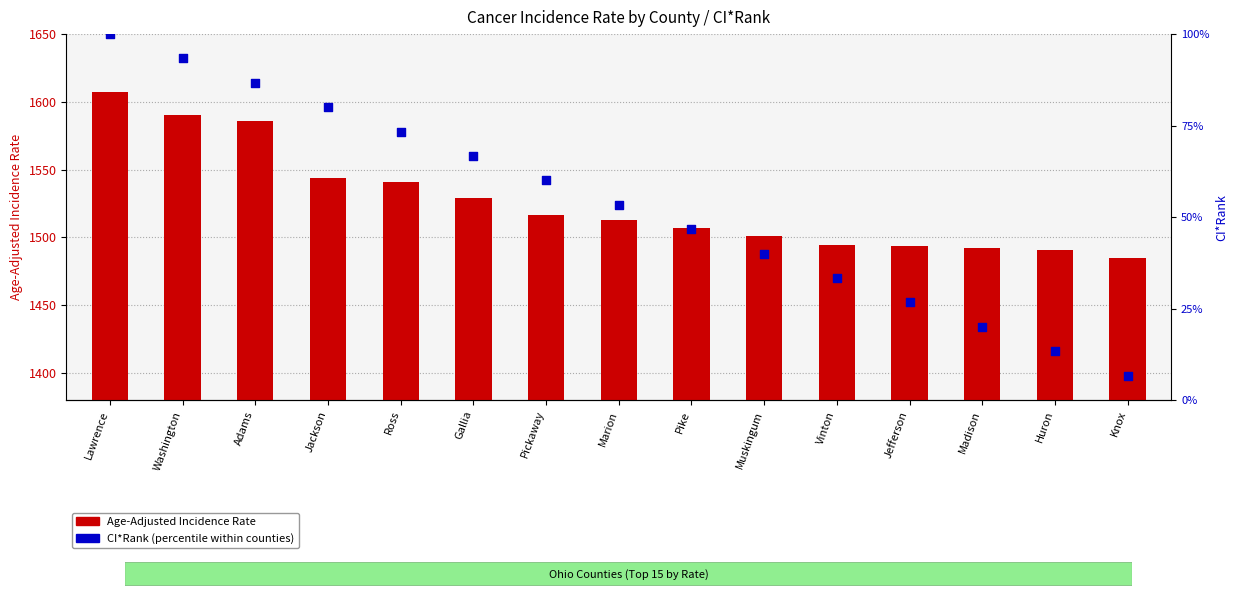

Is the value of incidence rate at Madison greater than the value of CI*Rank (percentile) at Jefferson?

Yes